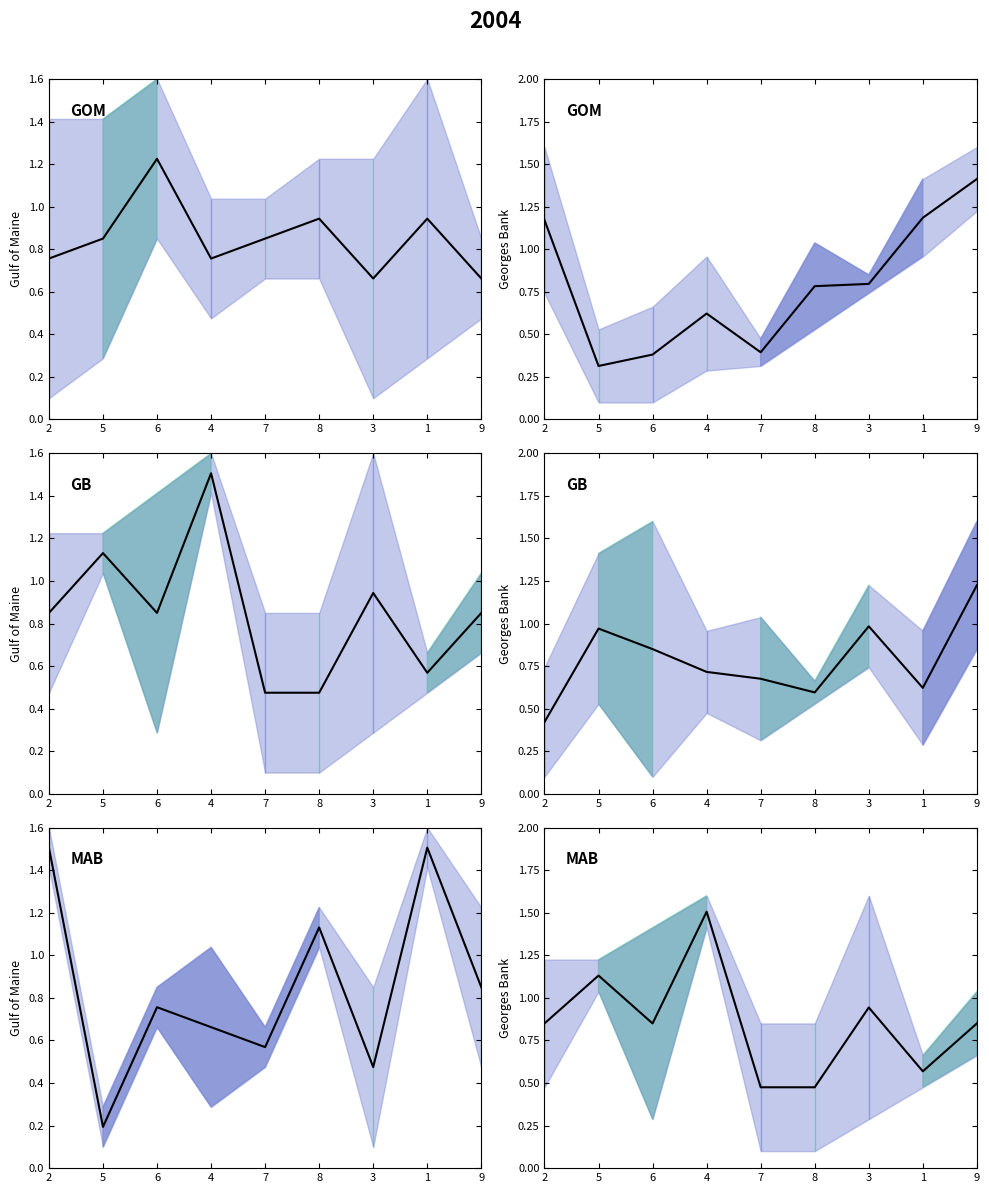

How many lines are shown in the chart?

1